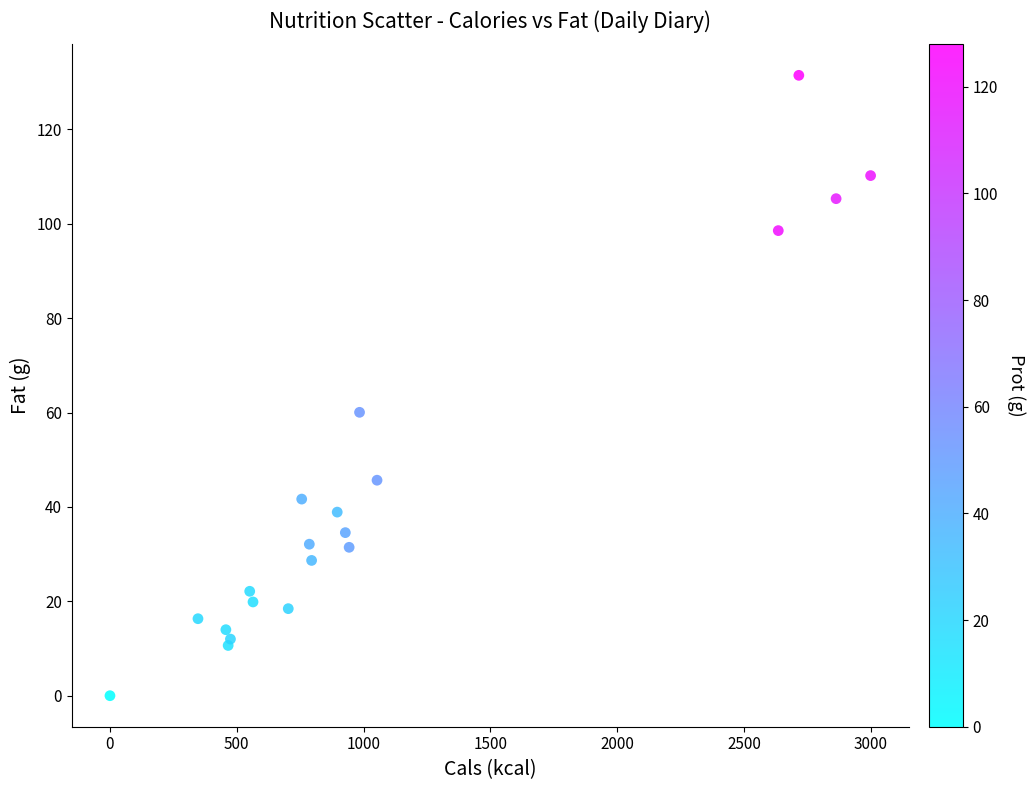

What Y value in the scatter plot is closest to 65?

60.1